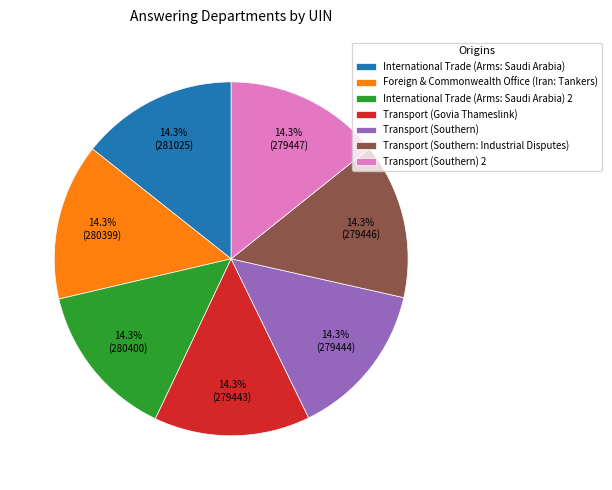

Combined, do Transport (Southern: Industrial Disputes) and International Trade (Arms: Saudi Arabia) 2 account for over 50%?

No